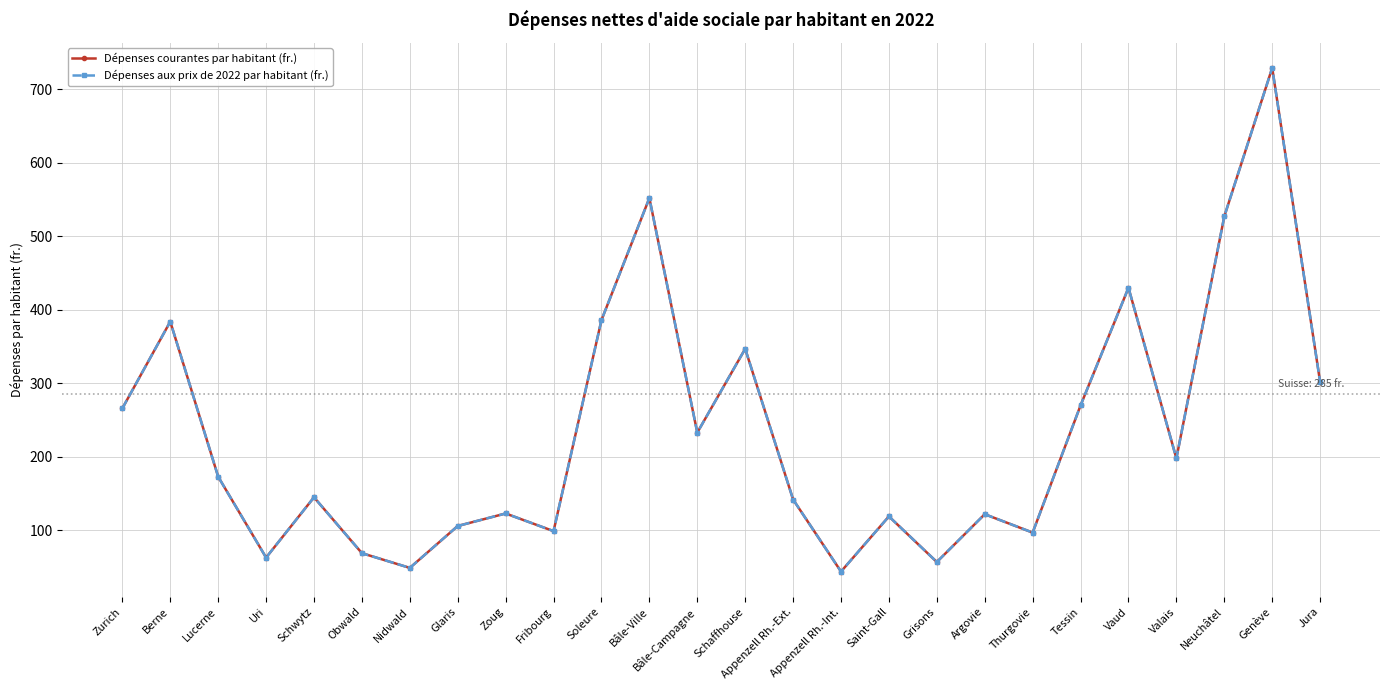

True or false: Dépenses courantes par habitant (fr.) has more than 2 interior local peaks.

True